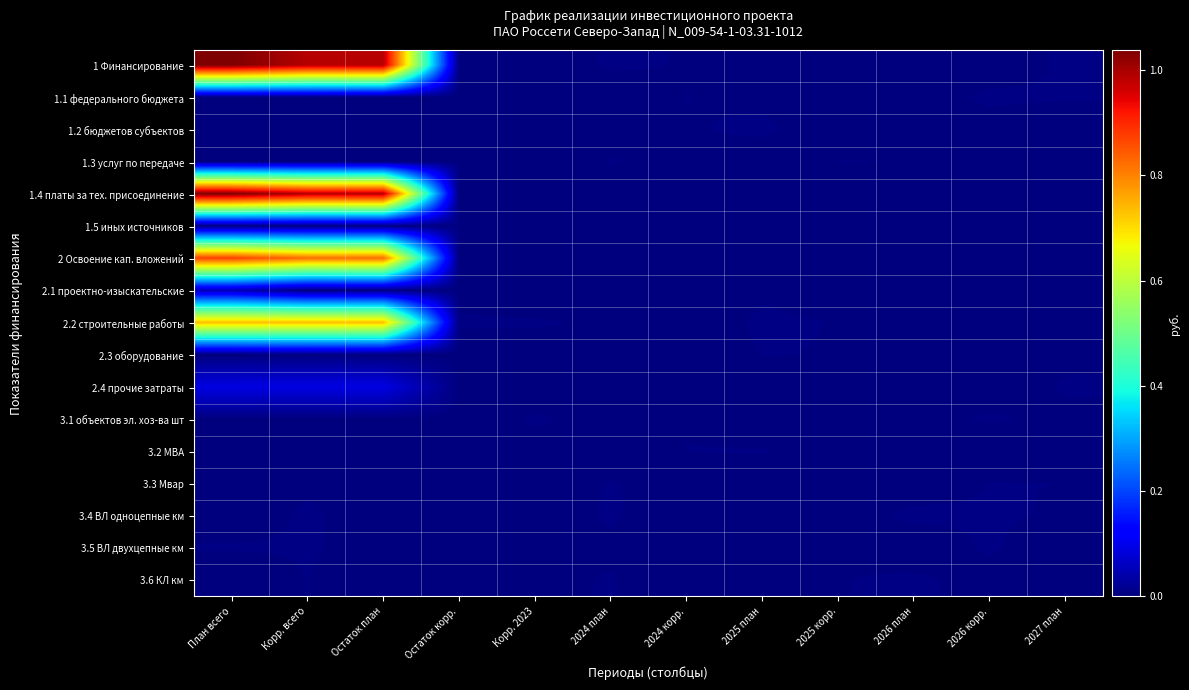

Which category has the highest value across all series?

План всего